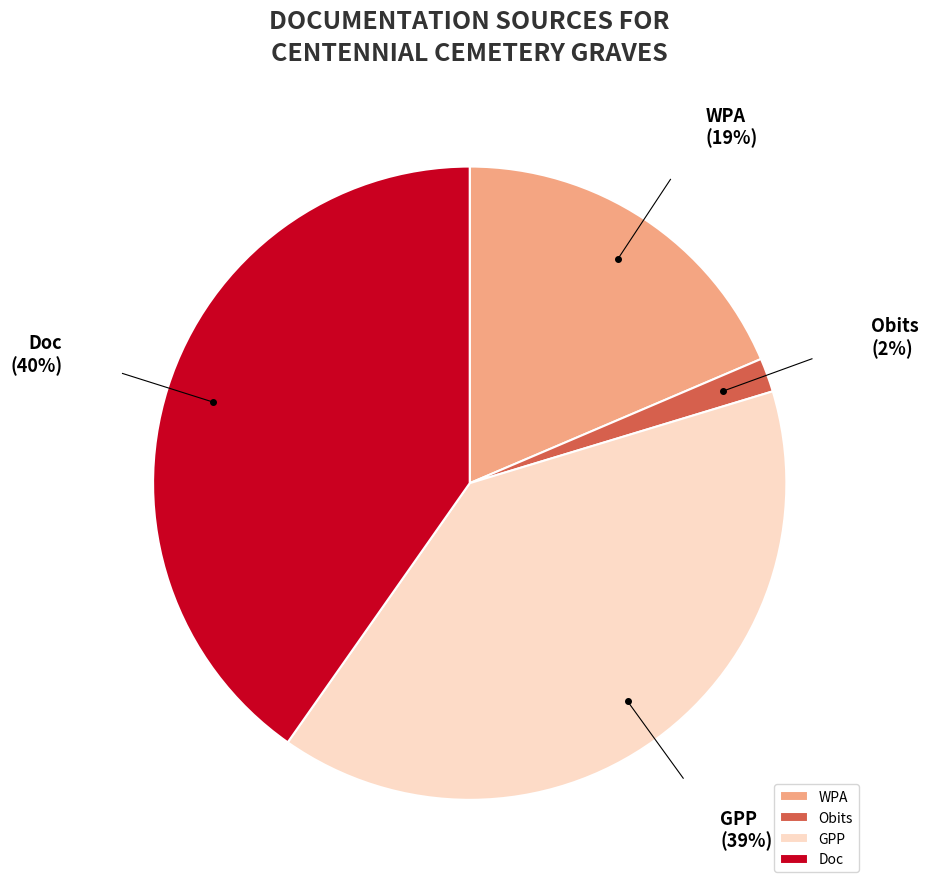

Is the sum of Doc and WPA greater than half?

Yes